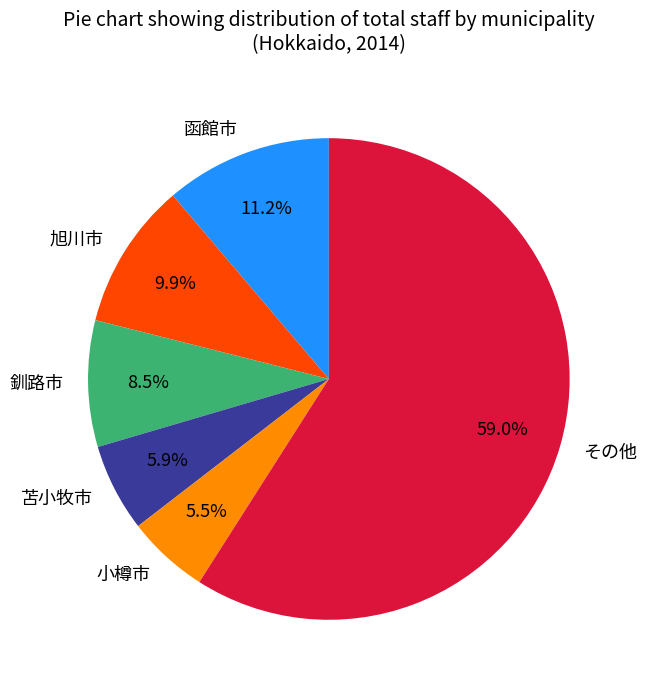

Is there a majority slice in this chart?

Yes